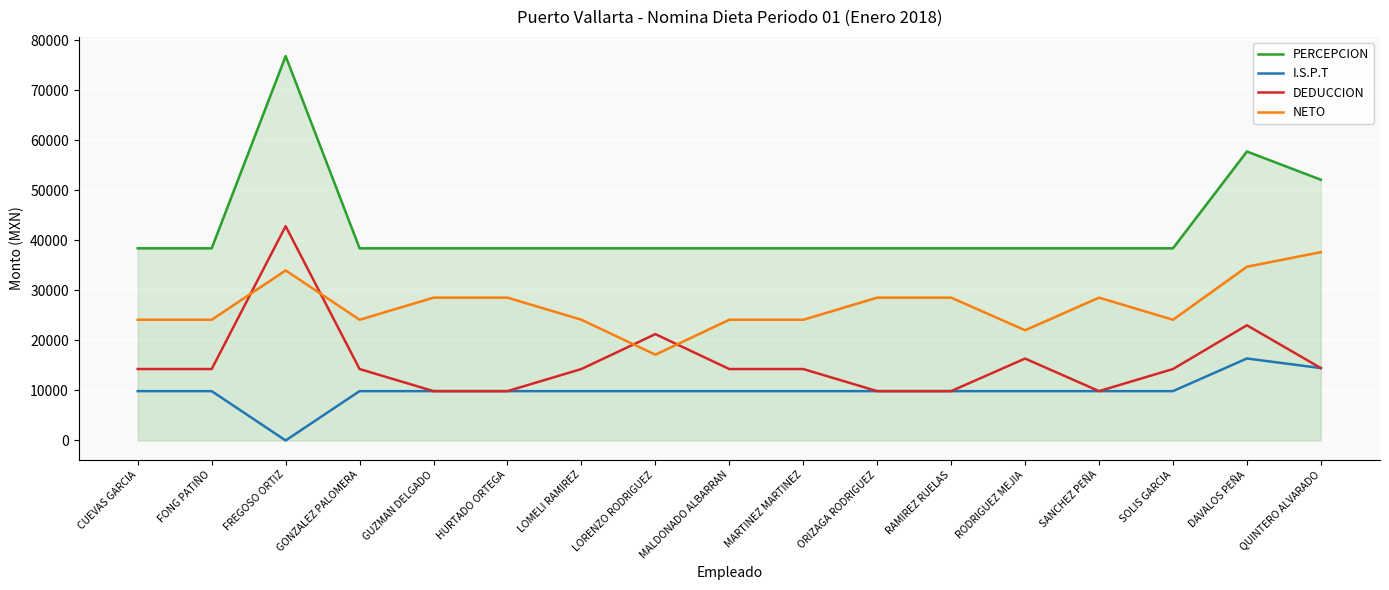

Is it true that DEDUCCION equals 14282.2 at CUEVAS GARCIA?

True